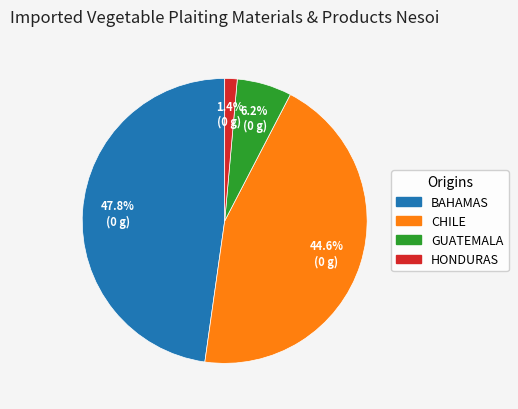

Which category has the biggest portion of the pie?

BAHAMAS